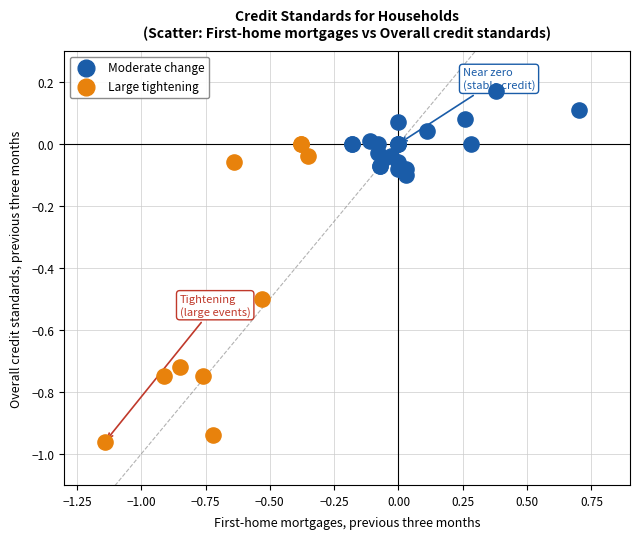

Which series contains the highest Y value?

Moderate change